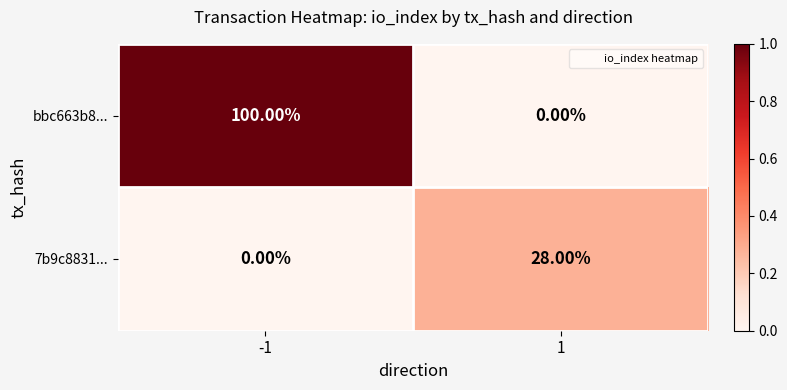

How many values in the bbc663b8... series are below 100?

1